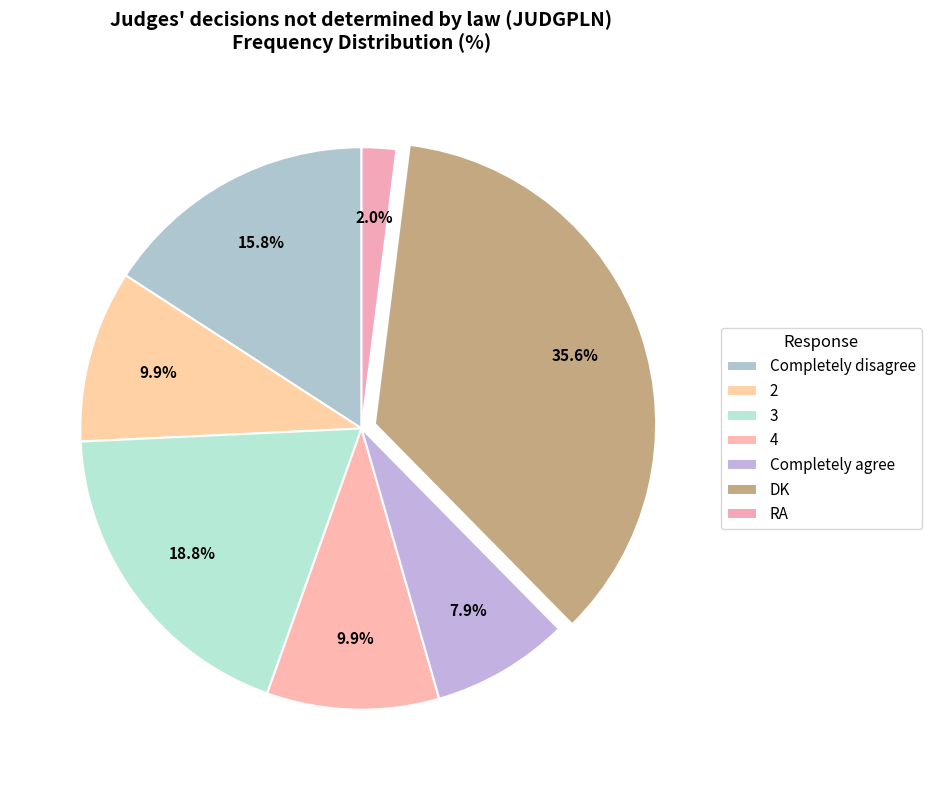

Count the number of slices in the pie.

7